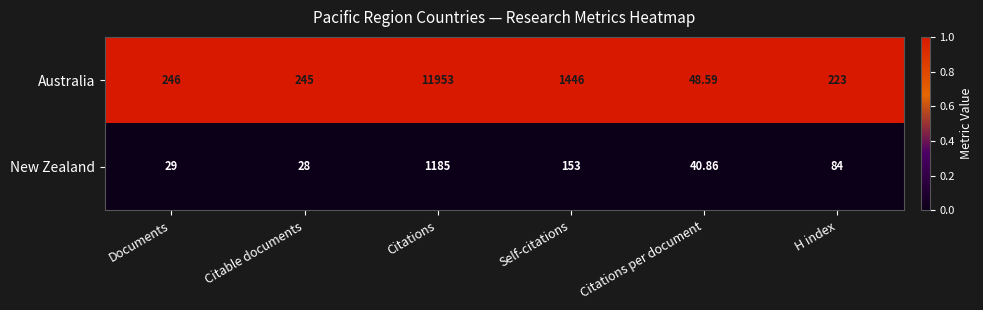

Which series has the largest total across all categories?

Australia